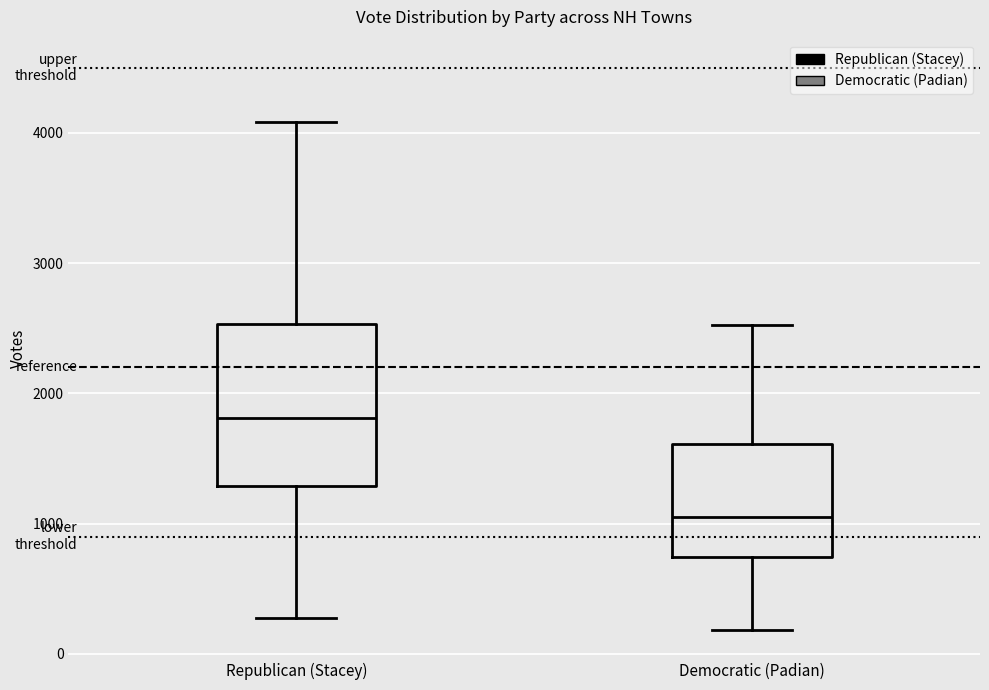

Reading left to right, transcribe this box plot: for each box, give where its median line is, the range the box spans, and where its two whiskers end, as read against the y-axis. The values are not printed on the chart, so give them approximately, as read against the axis.

Republican (Stacey): median 1800, box 1300 to 2500, whiskers 300 to 4100
Democratic (Padian): median 1100, box 700 to 1600, whiskers 200 to 2500